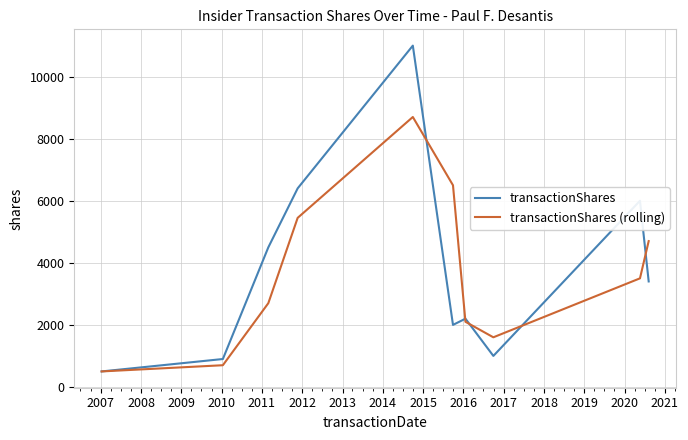

Which series has the largest range (max minus min)?

transactionShares